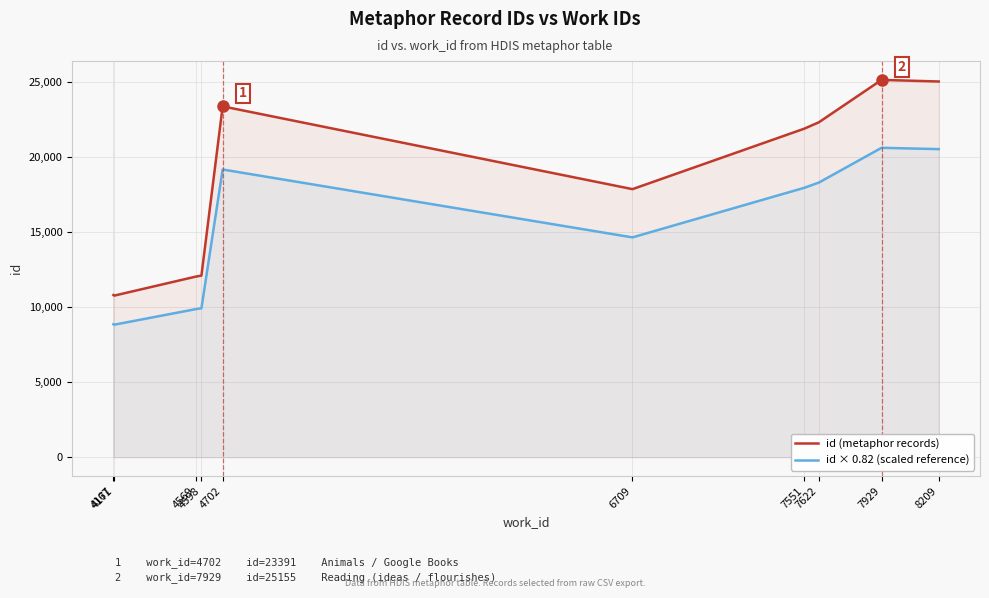

The id (metaphor records) series shows 6850.5 at 6709. True or false?

False